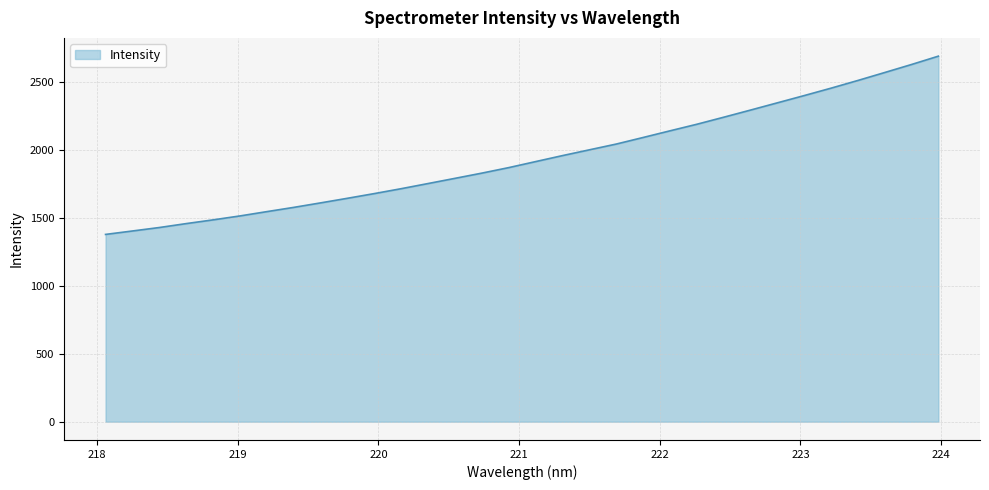

What is the maximum value shown in the chart?

2692.5